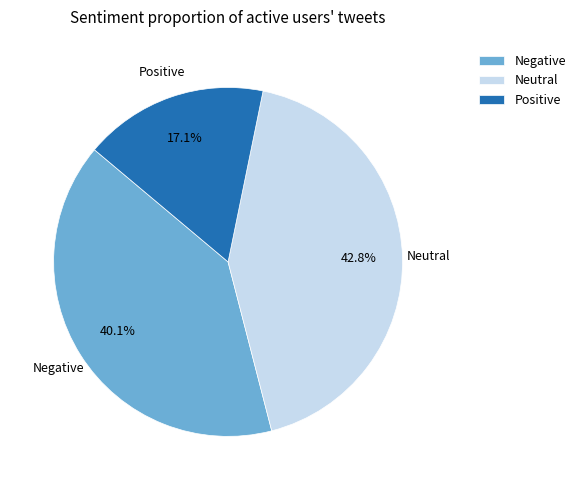

Which category has the smallest portion of the pie?

Positive